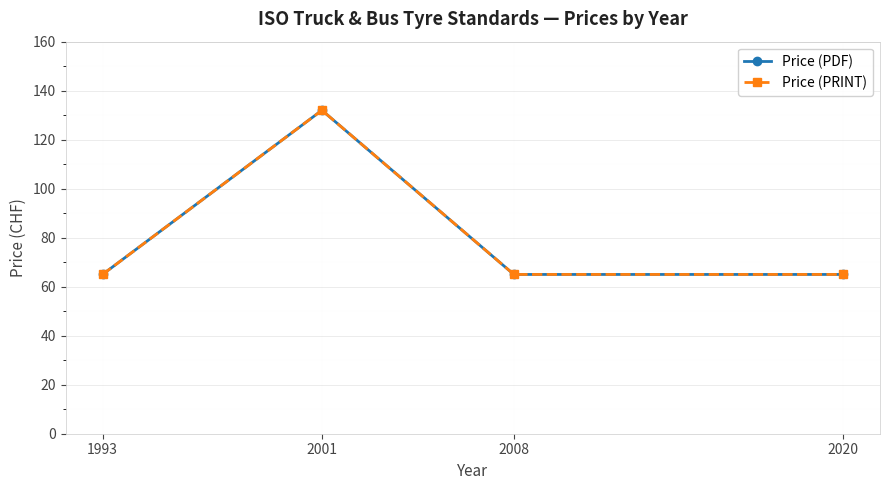

True or false: Price (PRINT) and Price (PDF) intersect in this chart.

False